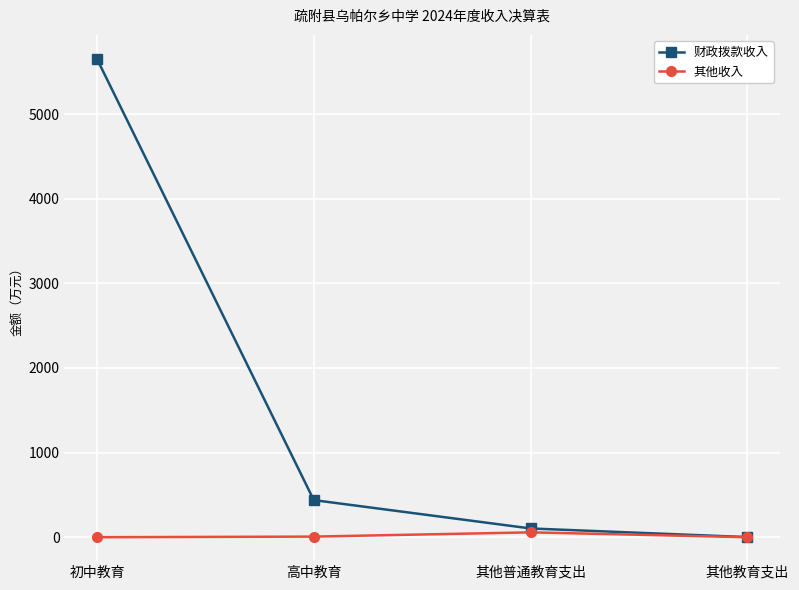

What is the average value of the 财政拨款收入 series?

1549.0